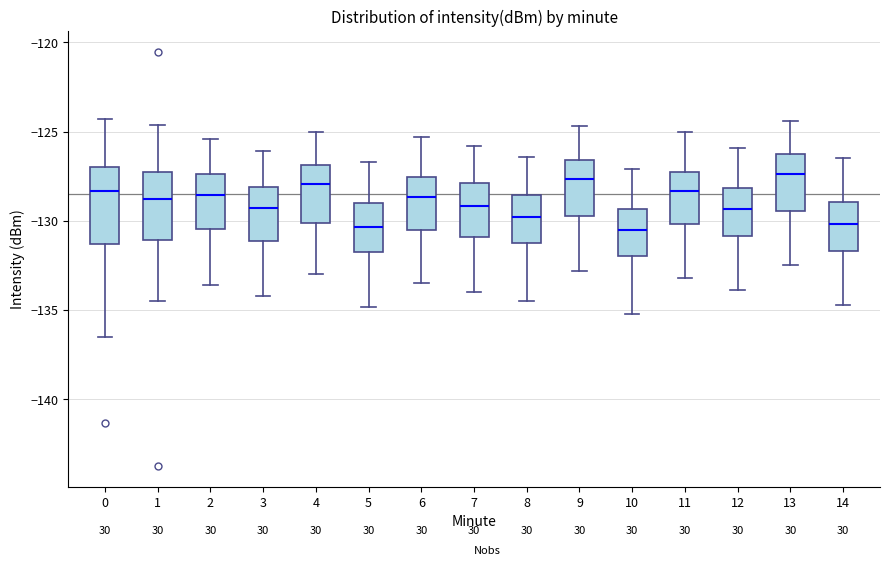

Reading left to right, transcribe this box plot: for each box, give where its median line is, the range the box spans, and where its two whiskers end, as read against the y-axis. The values are not printed on the chart, so give them approximately, as read against the axis.

0: median -128.5, box -131.5 to -127.0, whiskers -136.5 to -124.5
1: median -128.5, box -131.0 to -127.0, whiskers -134.5 to -124.5
2: median -128.5, box -130.5 to -127.5, whiskers -133.5 to -125.5
3: median -129.5, box -131.0 to -128.0, whiskers -134.0 to -126.0
4: median -128.0, box -130.0 to -127.0, whiskers -133.0 to -125.0
5: median -130.5, box -131.5 to -129.0, whiskers -135.0 to -126.5
6: median -128.5, box -130.5 to -127.5, whiskers -133.5 to -125.5
7: median -129.0, box -131.0 to -128.0, whiskers -134.0 to -126.0
8: median -130.0, box -131.0 to -128.5, whiskers -134.5 to -126.5
9: median -127.5, box -129.5 to -126.5, whiskers -133.0 to -124.5
10: median -130.5, box -132.0 to -129.5, whiskers -135.0 to -127.0
11: median -128.5, box -130.0 to -127.5, whiskers -133.0 to -125.0
12: median -129.5, box -131.0 to -128.0, whiskers -134.0 to -126.0
13: median -127.5, box -129.5 to -126.0, whiskers -132.5 to -124.5
14: median -130.0, box -131.5 to -129.0, whiskers -134.5 to -126.5